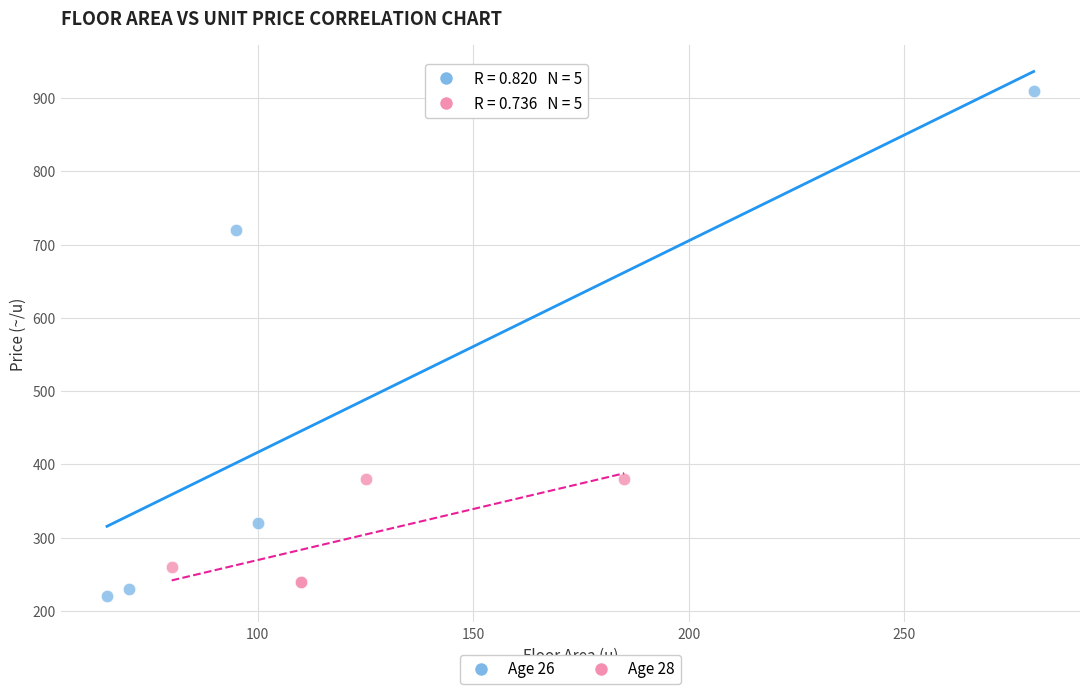

Which series reaches the maximum Y coordinate?

Age 26